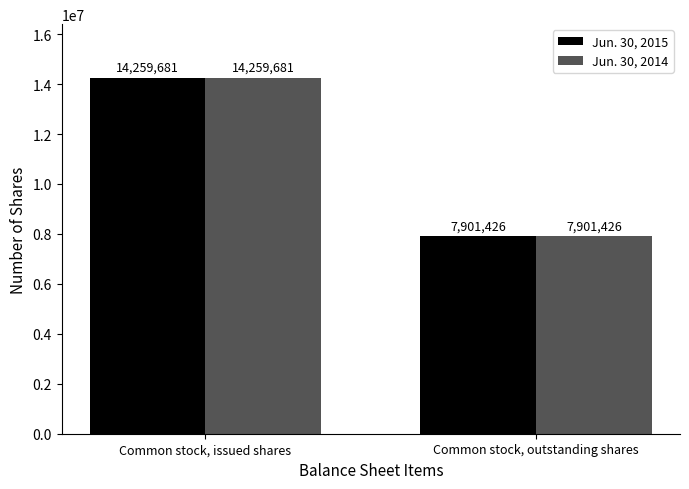

What is the average value of the Jun. 30, 2015 series?

11080554